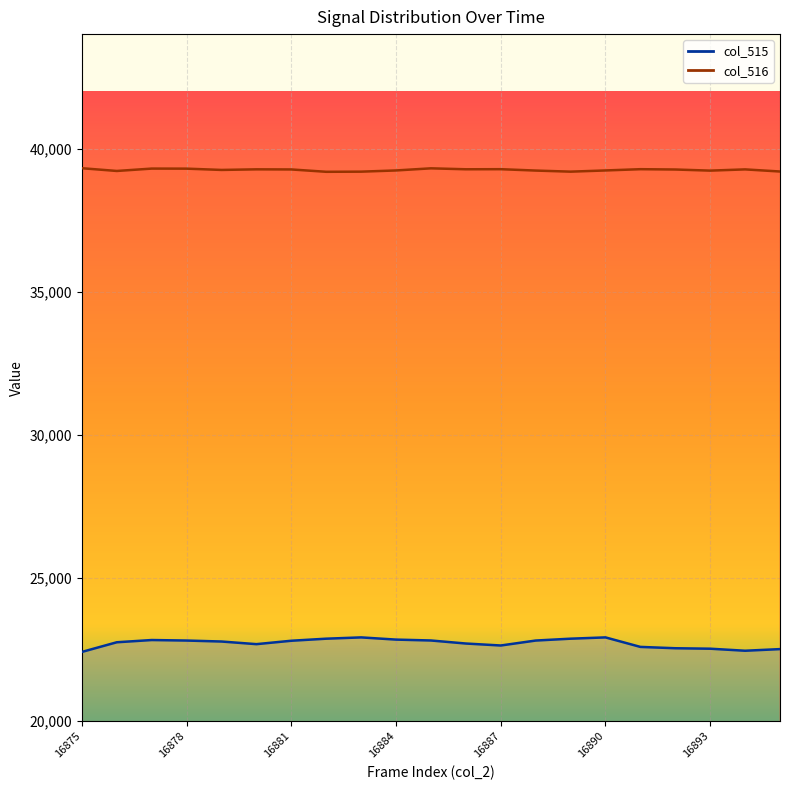

Rank the series by their average value, from highest to lowest.

col_516, col_515